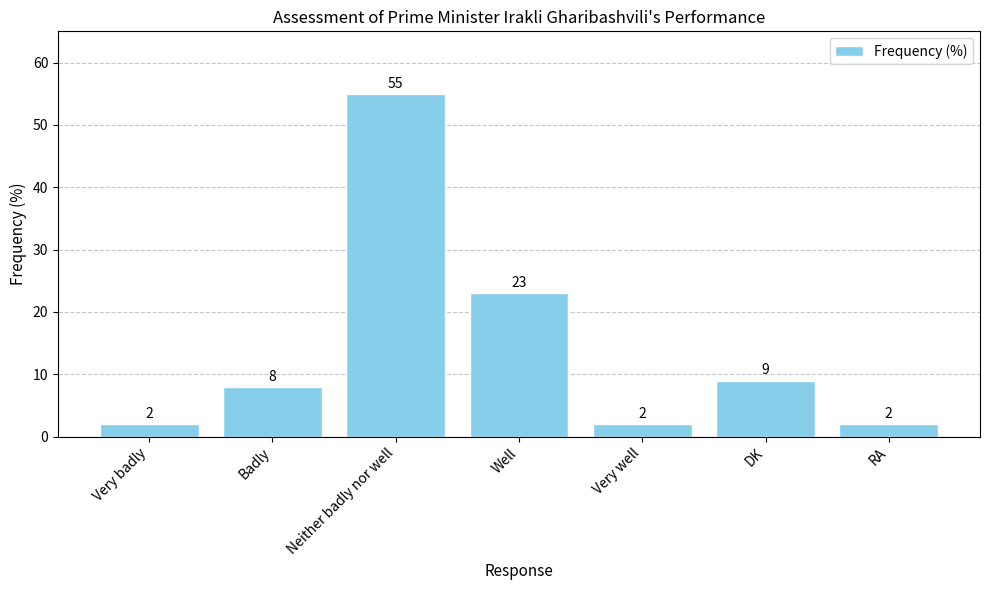

Approximately how many times larger is the value at DK compared to Very well?

4.5